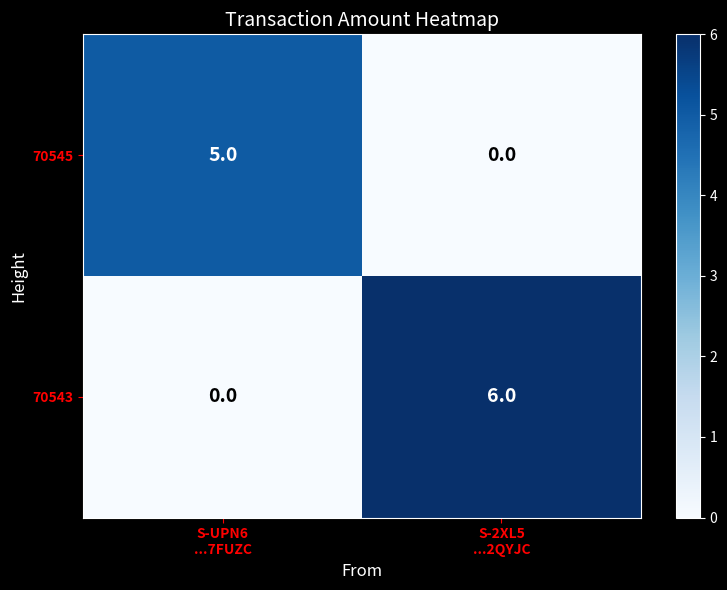

What is the highest value of the 70543 series?

6